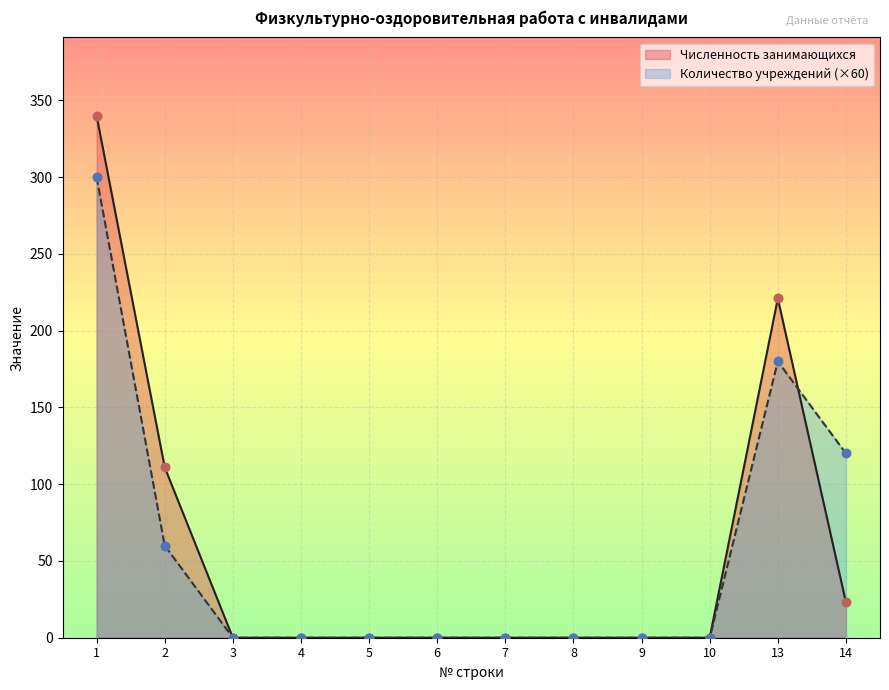

Is the value of Количество учреждений at 13 greater than the value of Численность занимающихся at 8?

Yes